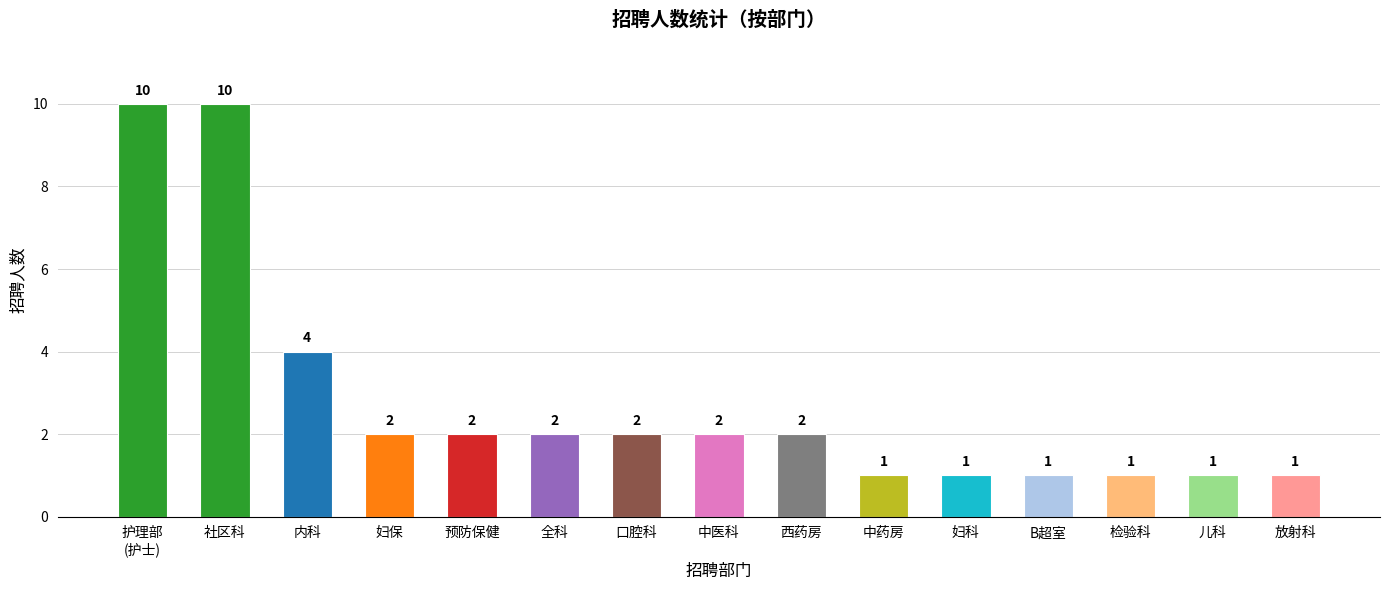

Between 护理部
(护士) and 中药房, which is larger?

护理部
(护士)